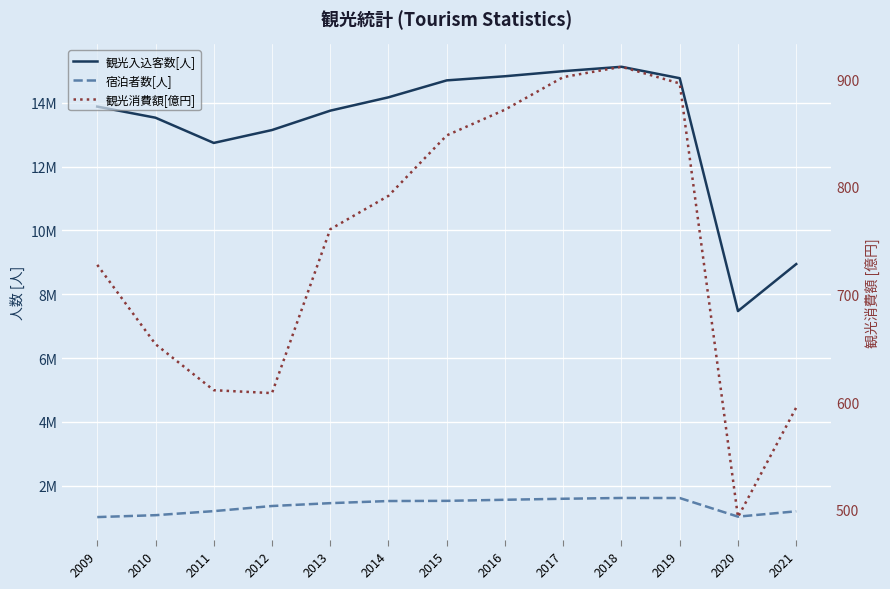

True or false: 宿泊者数[人] and 観光消費額[億円] intersect in this chart.

False